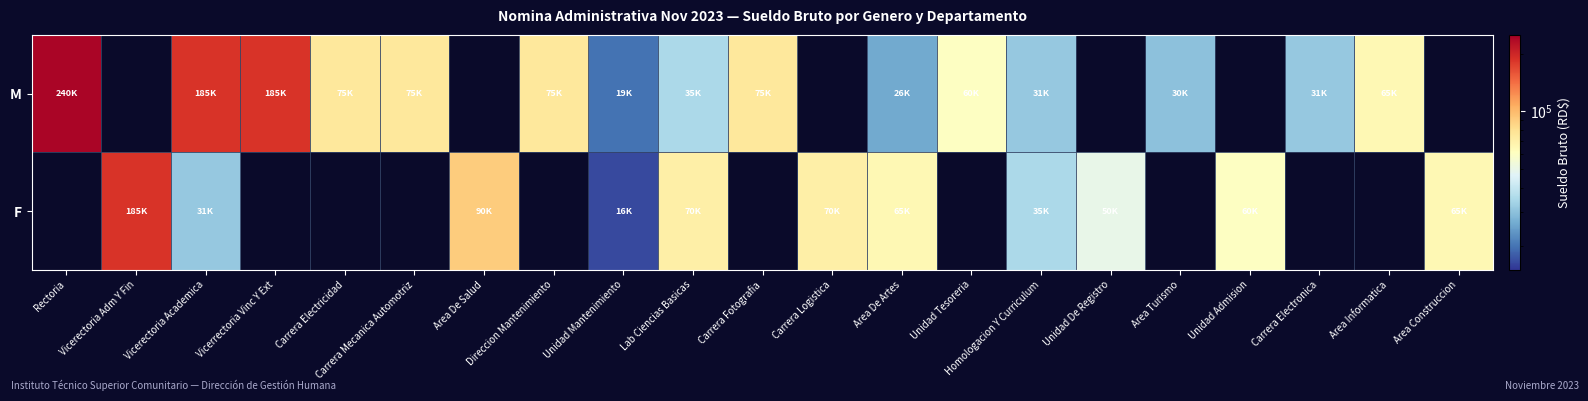

Count the F values in the range 50000 to 185000.

8